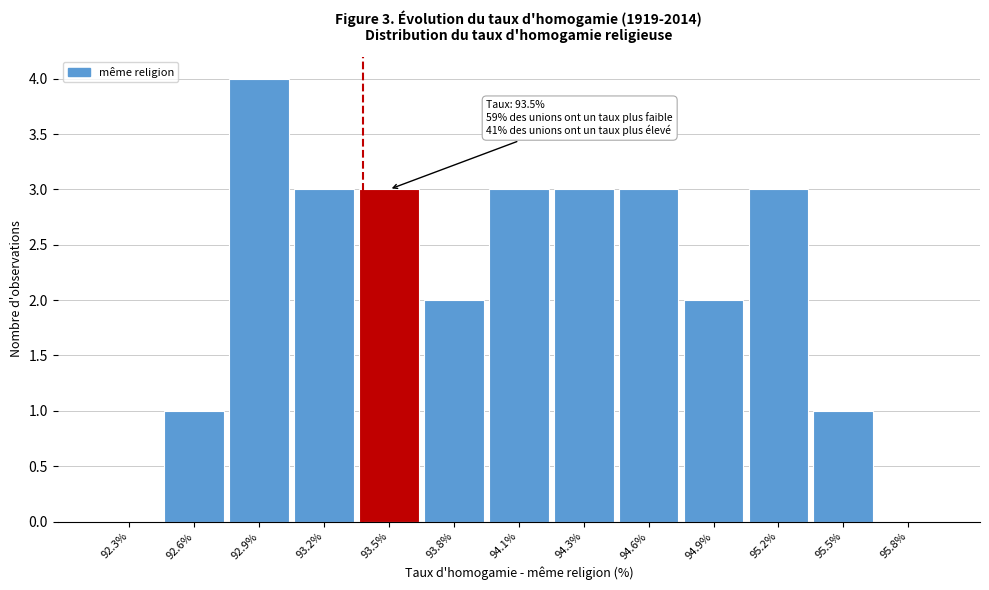

Reading left to right, list all the values displayed in this chart.

92.3%=0	92.6%=1	92.9%=4	93.2%=3	93.5%=3	93.8%=2	94.1%=3	94.3%=3	94.6%=3	94.9%=2	95.2%=3	95.5%=1	95.8%=0